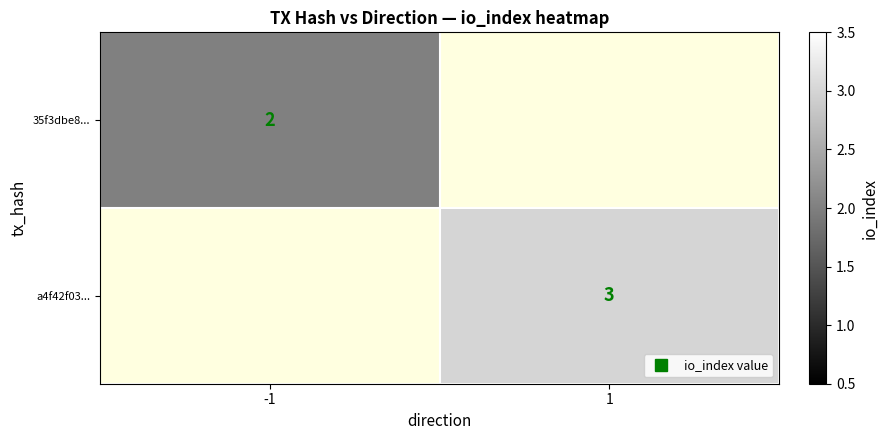

Which category has the lowest value in the 35f3dbe8... series?

-1